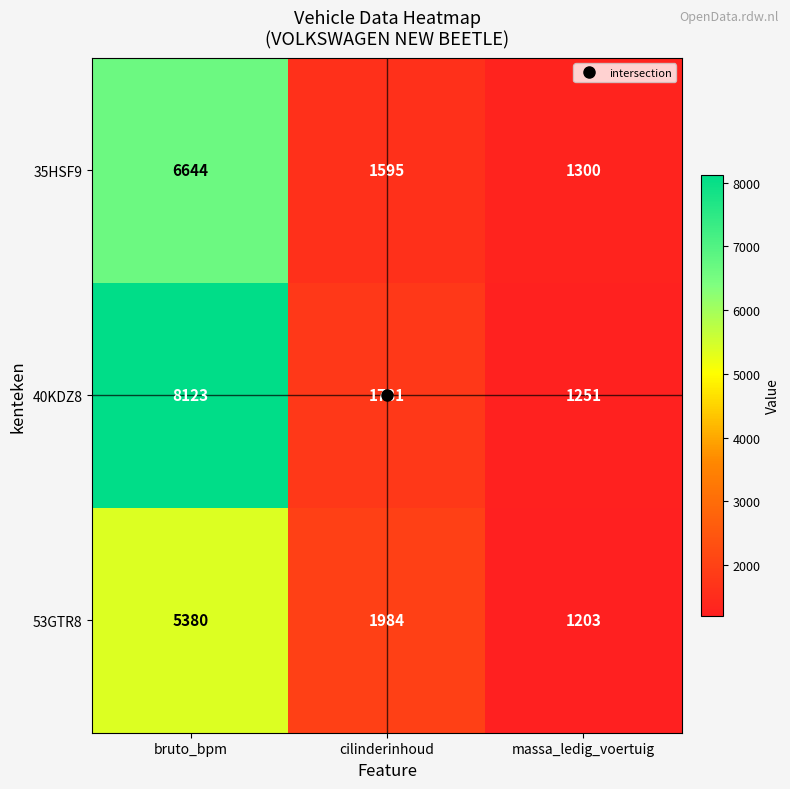

At which category is the sum across all series the highest?

bruto_bpm